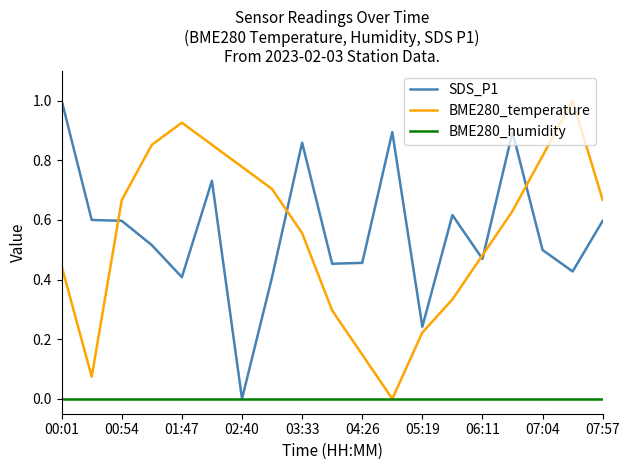

What is the maximum value for SDS_P1?

1.0